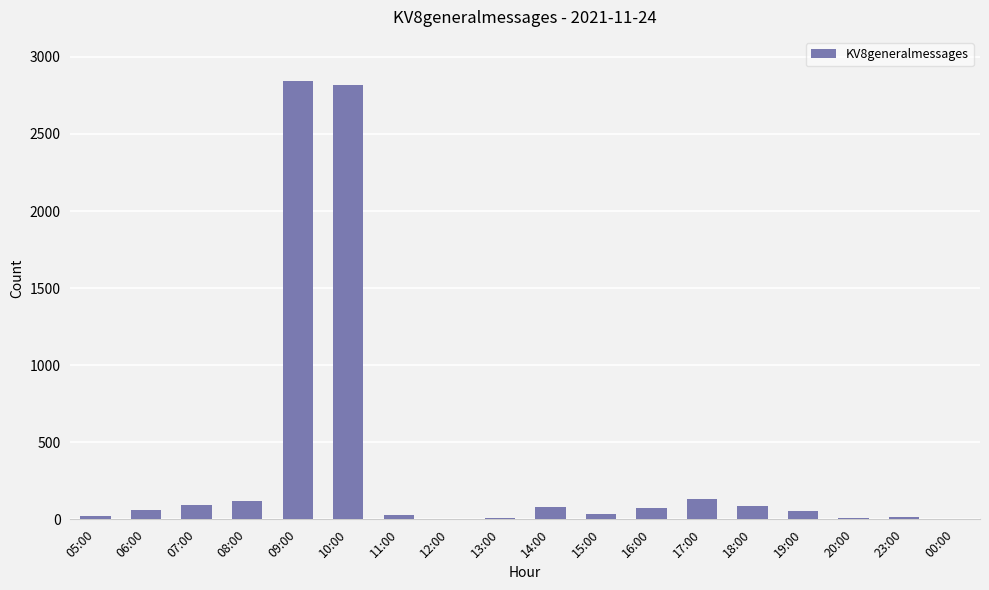

What is the ratio of the value at 14:00 to the value at 19:00?

1.5